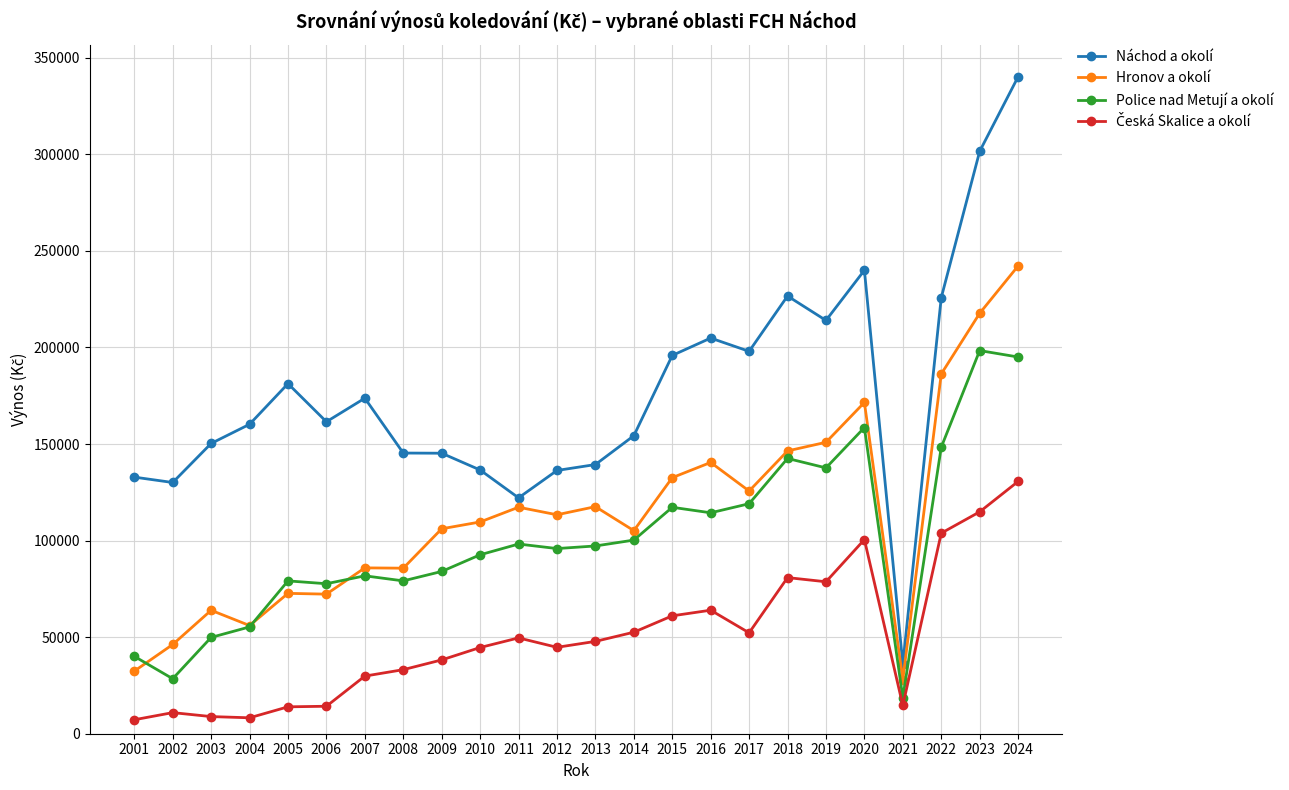

Is it true that Náchod a okolí equals 357583.6 at 2022?

False